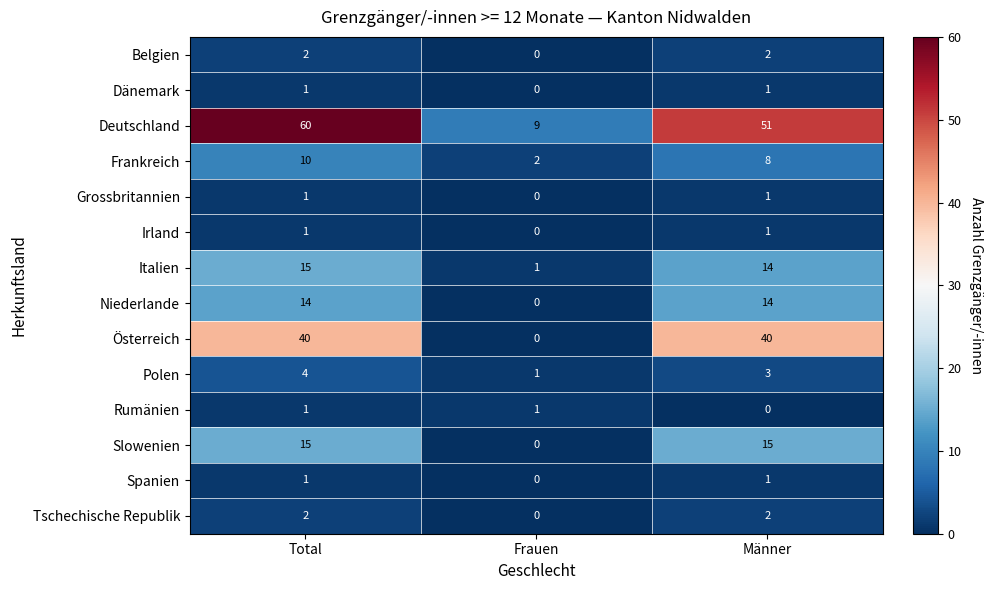

True or false: Tschechische Republik has a value of 2 at Total.

True